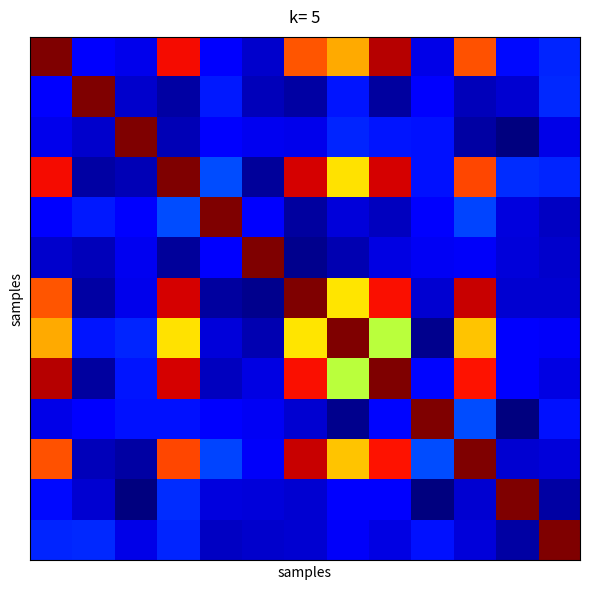

At how many categories does at least one series exceed 0?

13